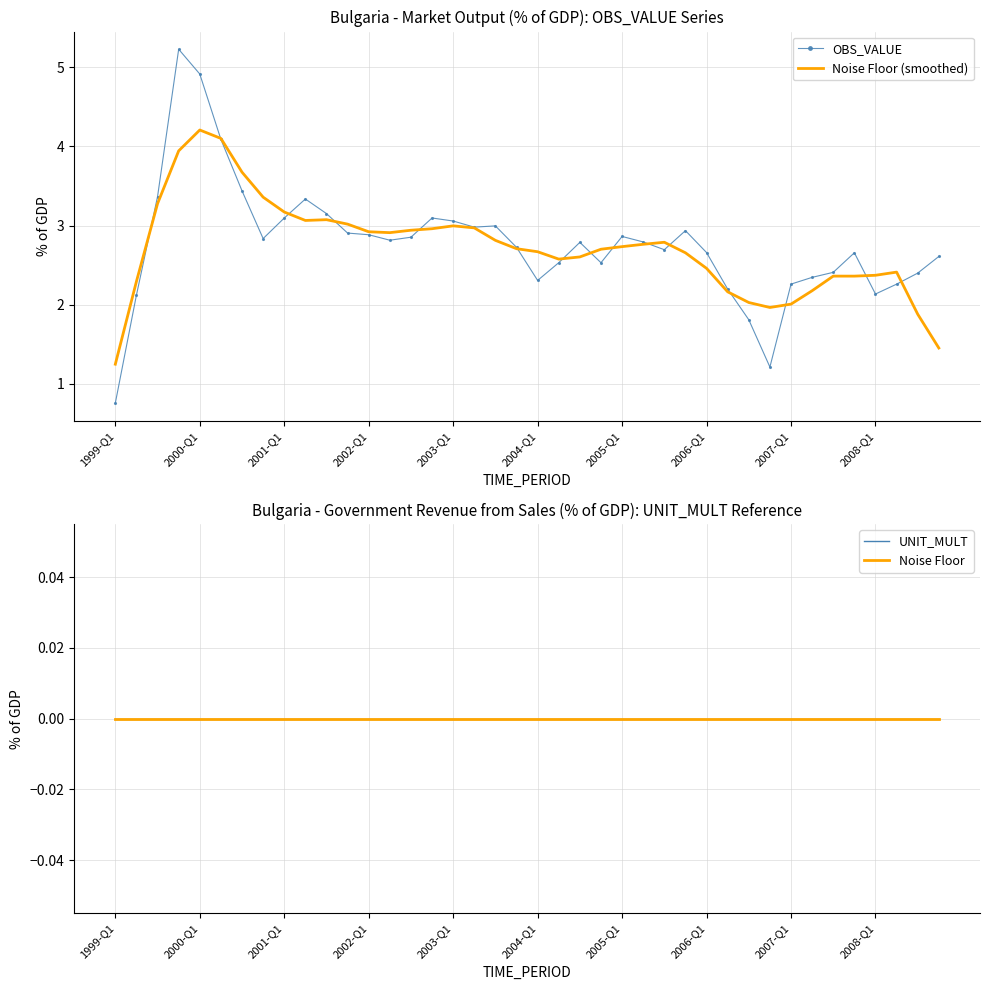

True or false: OBS_VALUE has a value of 0.8 at 1999-Q1.

True